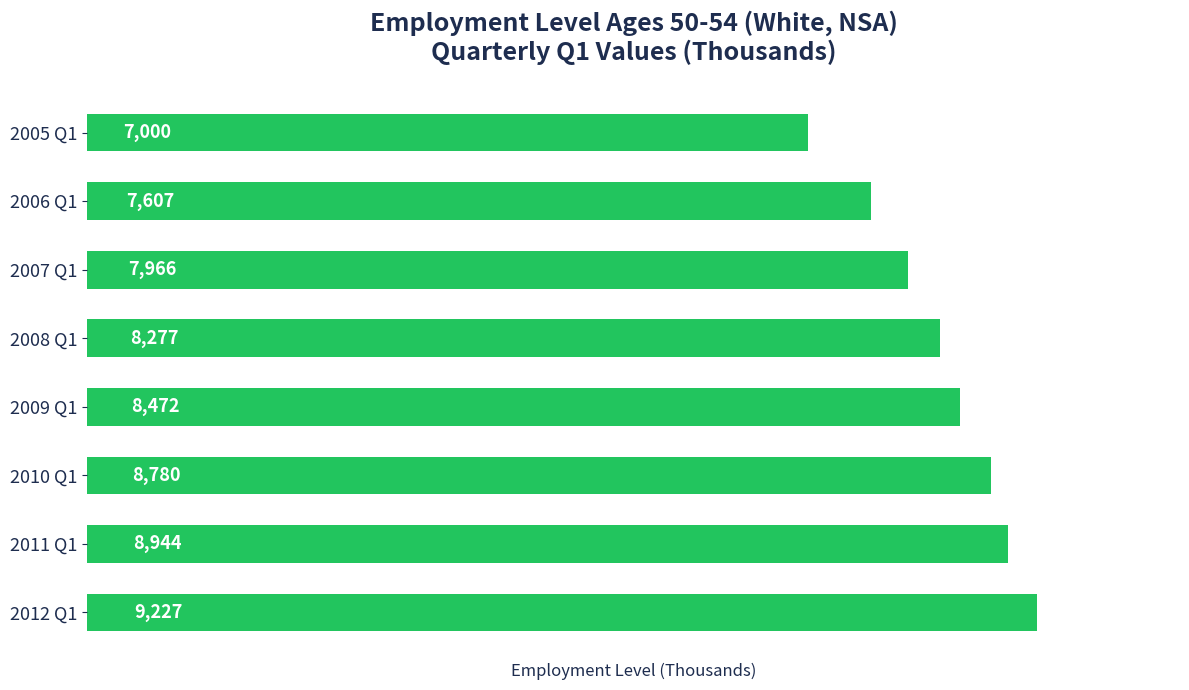

Which label corresponds to the largest value in the chart?

2012 Q1